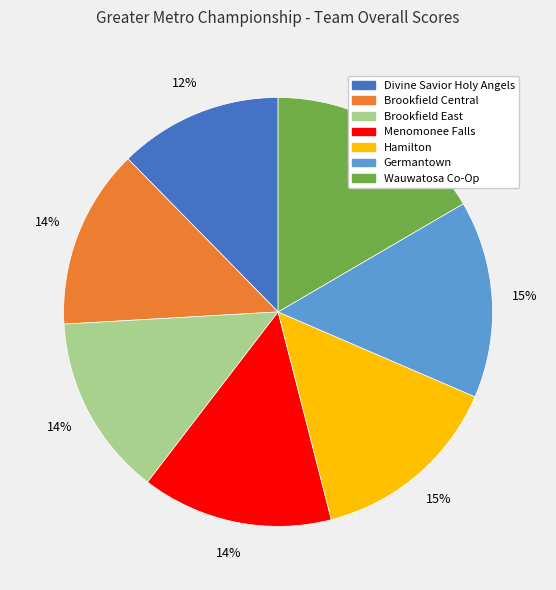

Does Brookfield East represent more than half of the total?

No